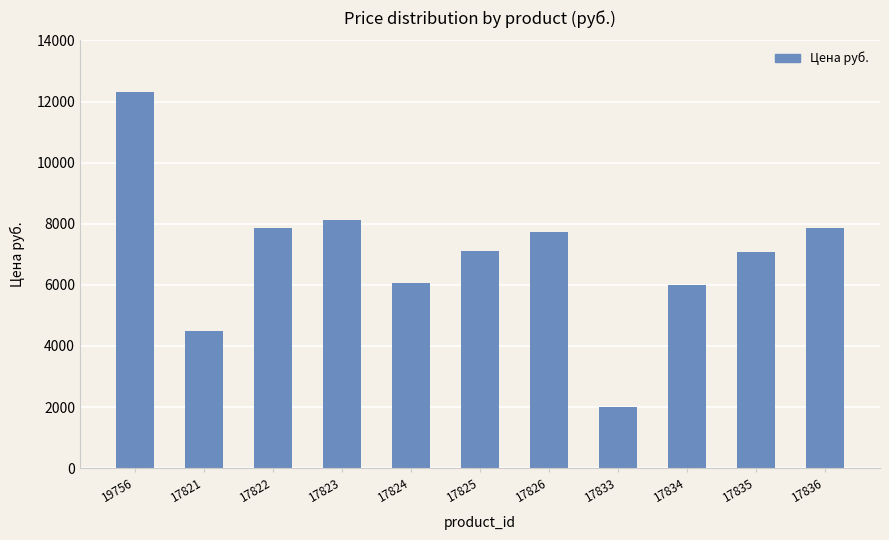

The value at 17834 is 6008. True or false?

True